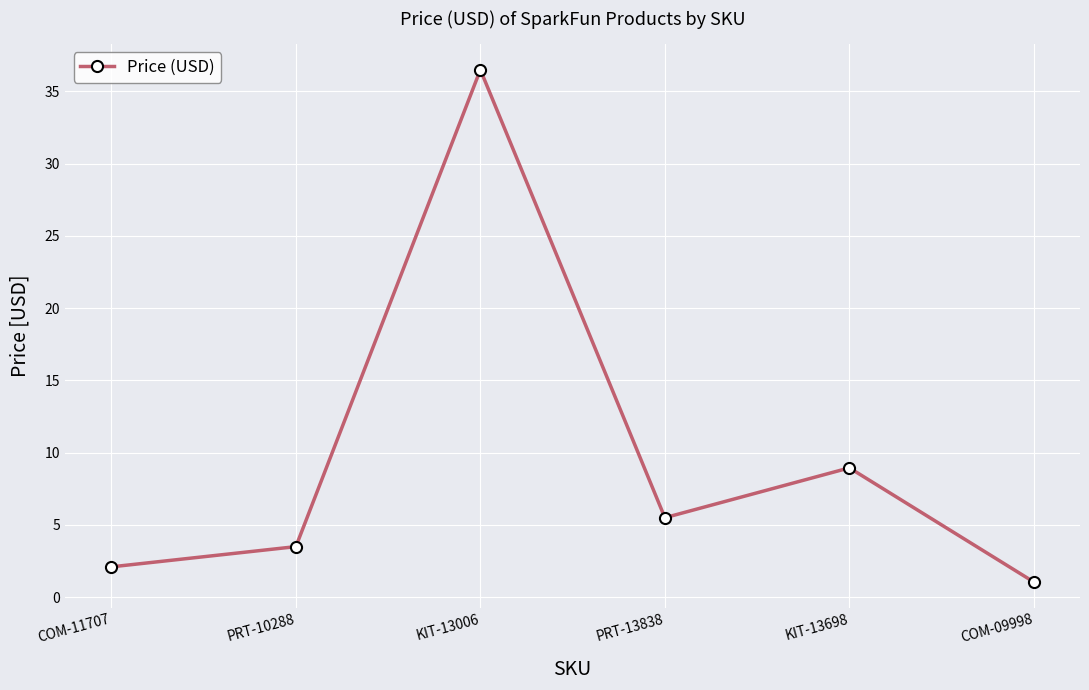

The chart shows a value of 10.4 at KIT-13006. True or false?

False